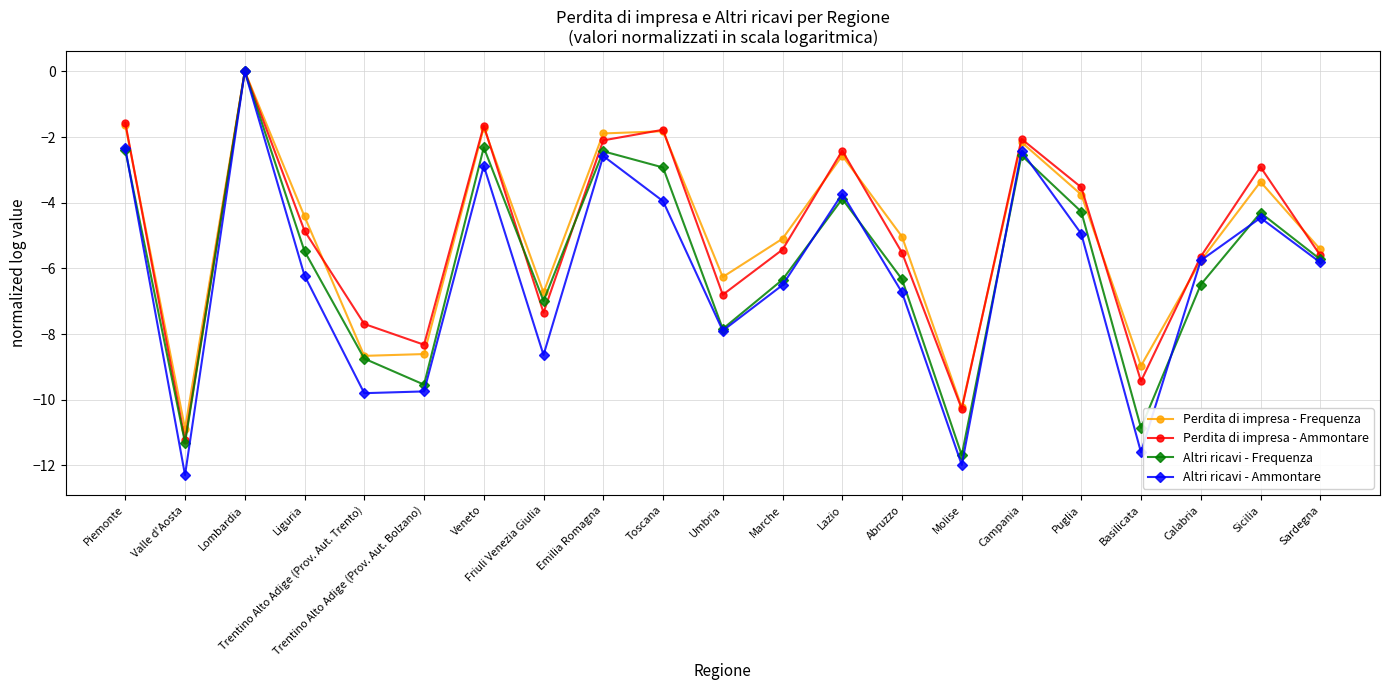

What position from the left is Valle d'Aosta?

2